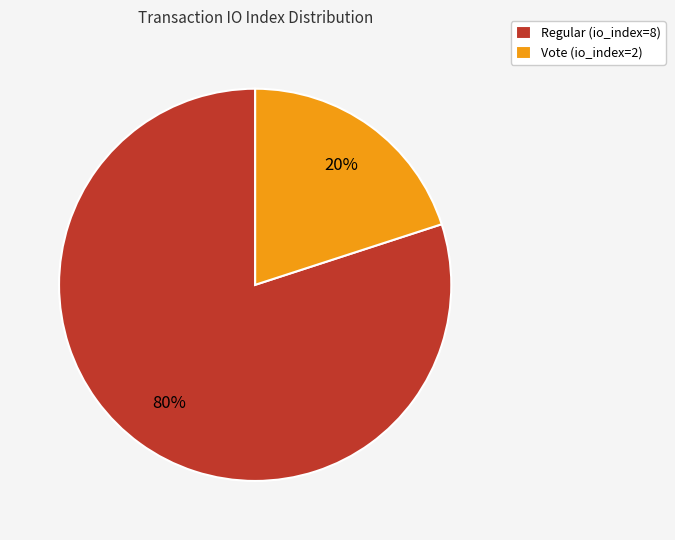

True or false: Regular (io_index=8) accounts for 80% of the total.

True